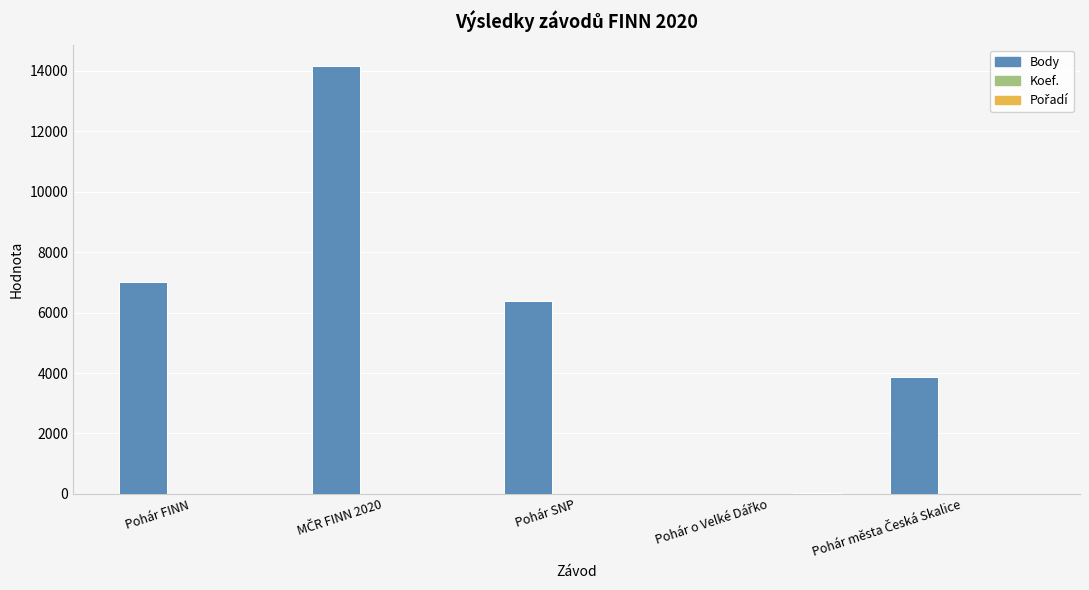

The value of Body at Pohár SNP is 2050. True or false?

False